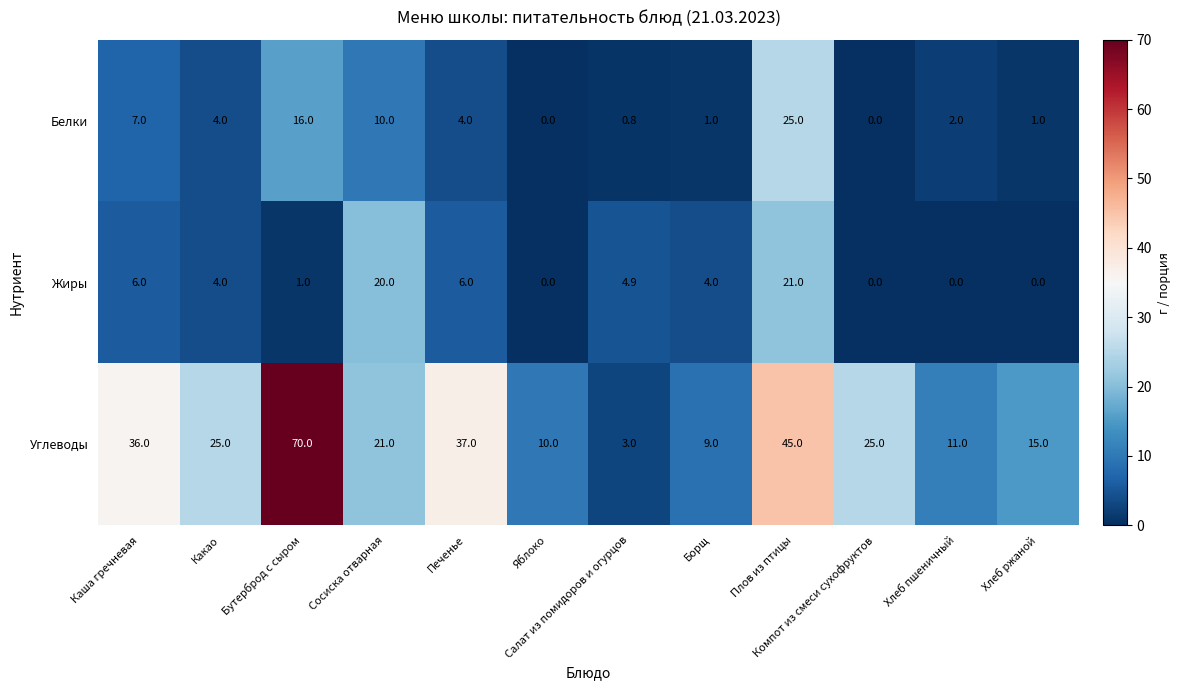

Which category has the highest value in the Белки series?

Плов из птицы